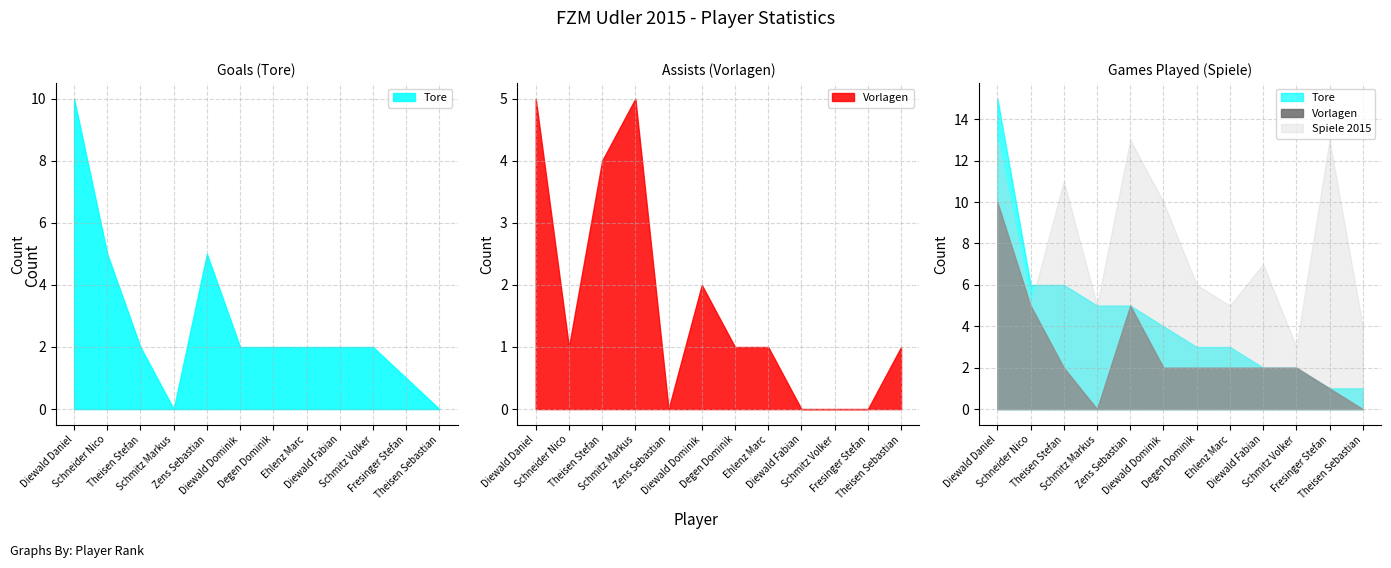

How many distinct data groups are displayed?

3